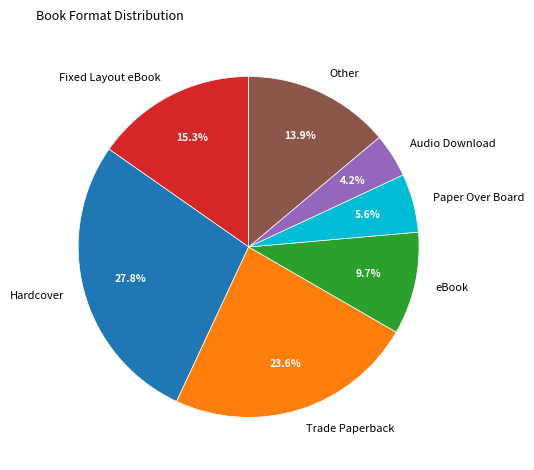

To the nearest percent, what is the average slice percentage?

14%